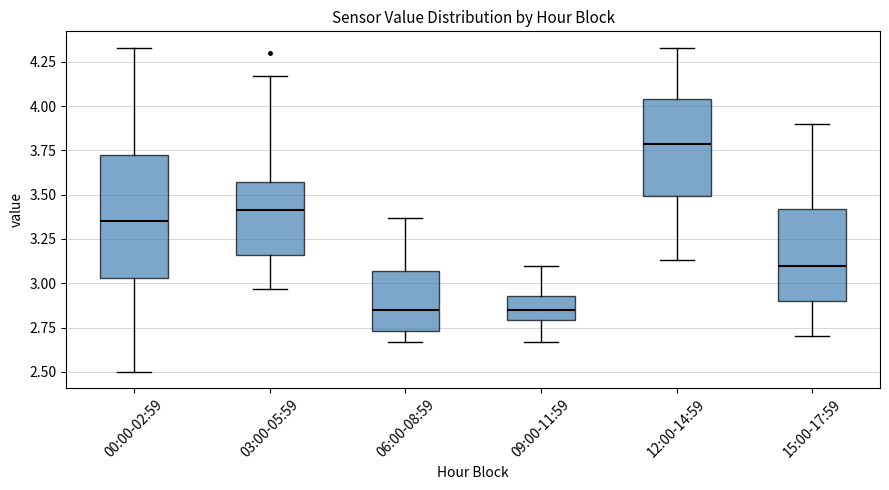

Comparing the boxes themselves (not the whiskers), which one is the tallest?

00:00-02:59